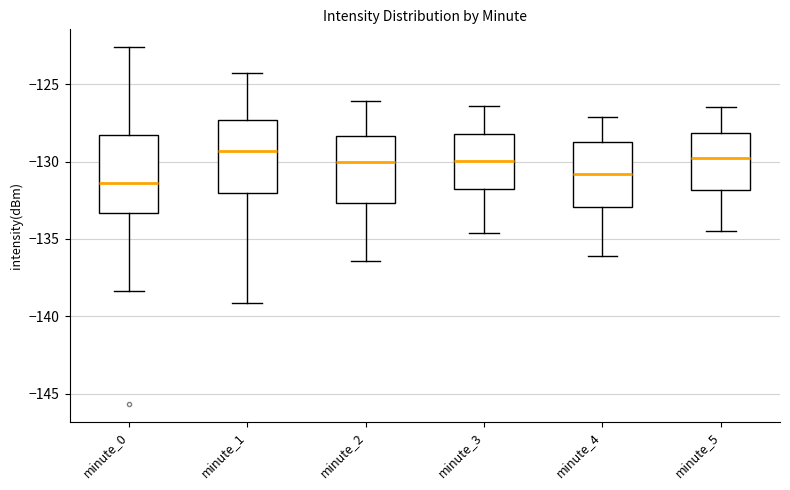

Reading left to right, transcribe this box plot: for each box, give where its median line is, the range the box spans, and where its two whiskers end, as read against the y-axis. The values are not printed on the chart, so give them approximately, as read against the axis.

minute_0: median -131.5, box -133.5 to -128.5, whiskers -138.5 to -122.5
minute_1: median -129.5, box -132.0 to -127.5, whiskers -139.0 to -124.5
minute_2: median -130.0, box -132.5 to -128.5, whiskers -136.5 to -126.0
minute_3: median -130.0, box -132.0 to -128.0, whiskers -134.5 to -126.5
minute_4: median -131.0, box -133.0 to -128.5, whiskers -136.0 to -127.0
minute_5: median -130.0, box -132.0 to -128.0, whiskers -134.5 to -126.5